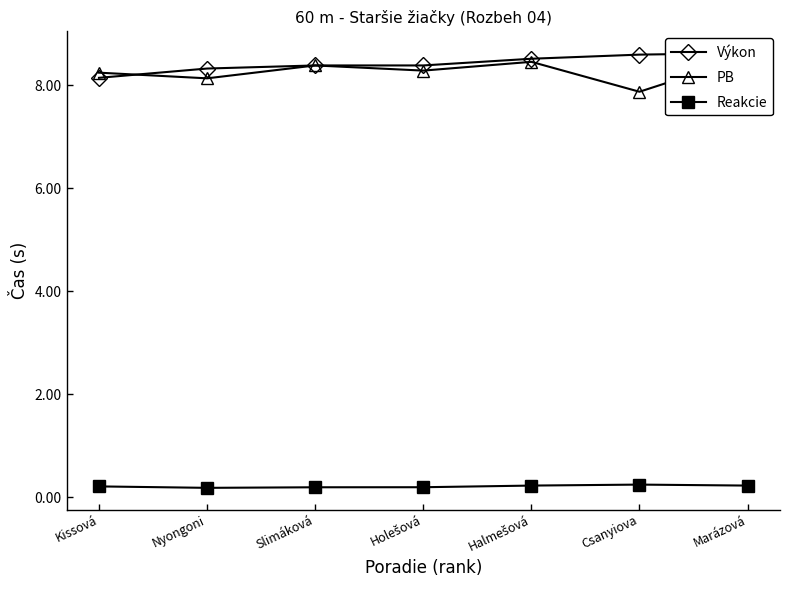

Reading left to right, extract all data points from this chart.

Výkon: 8.1	8.3	8.4	8.4	8.5	8.6	8.6
PB: 8.2	8.1	8.4	8.3	8.4	7.9	8.6
Reakcie: 0.2	0.2	0.2	0.2	0.2	0.2	0.2